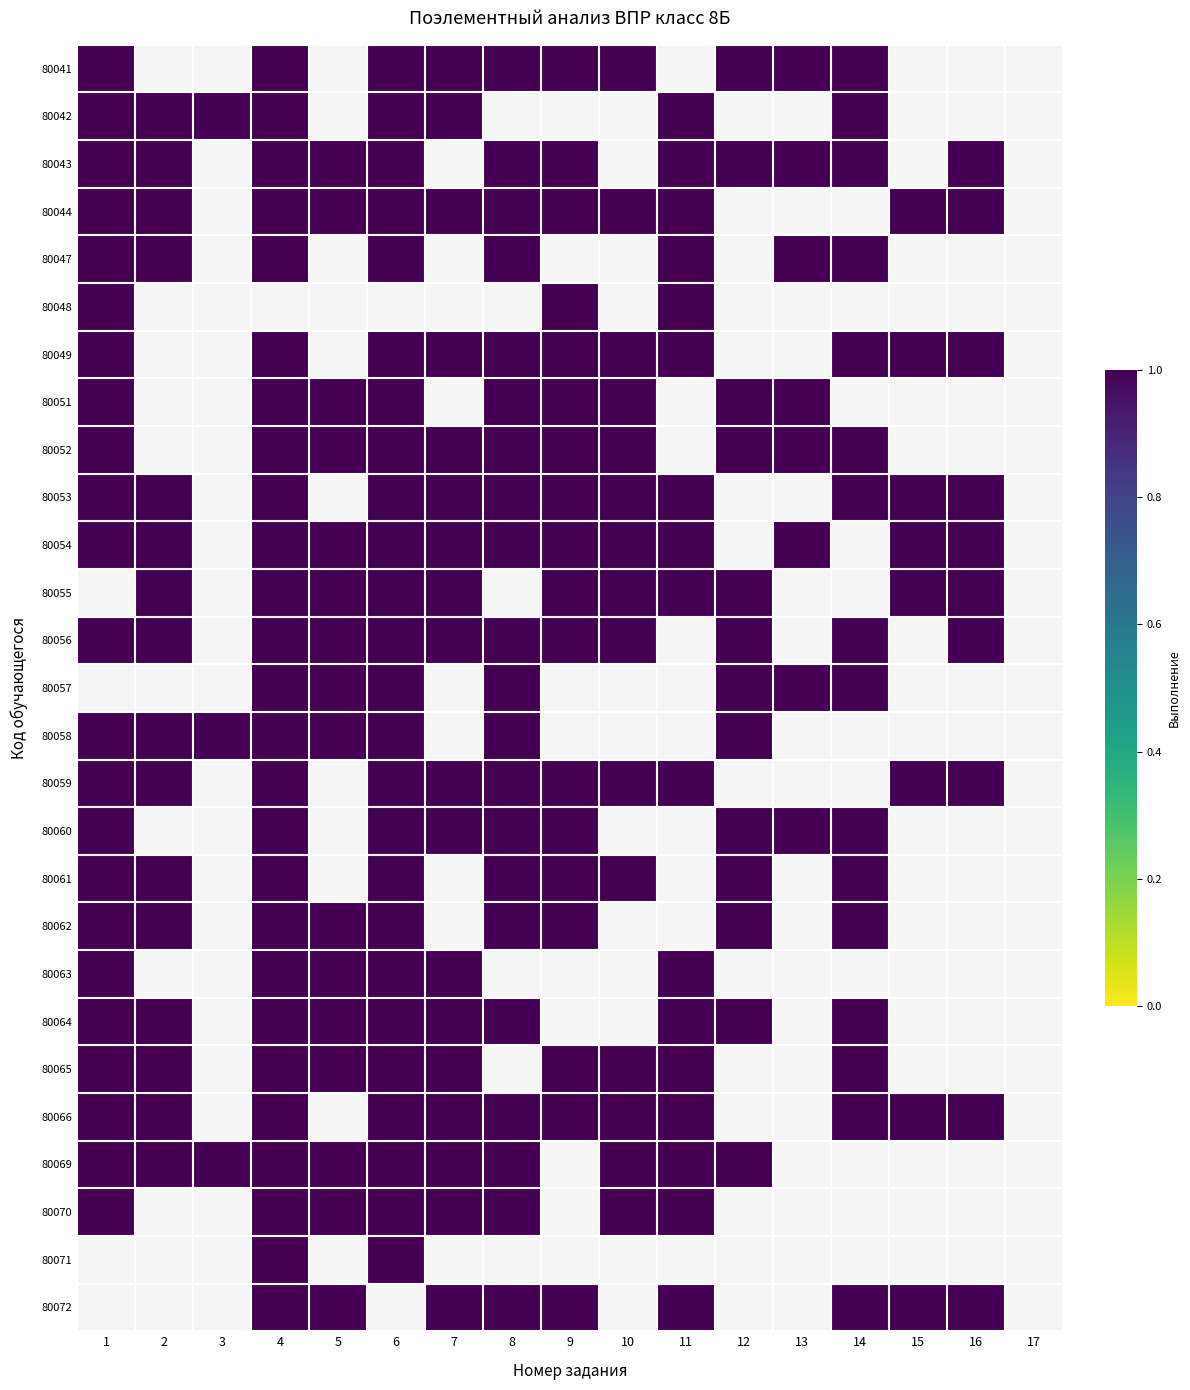

What is the sum of the 80051 values at 13 and 5?

2